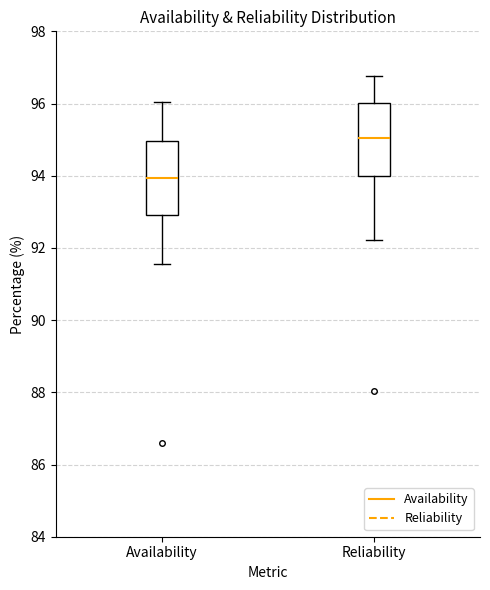

Where does the median line of the box for Availability sit on the y-axis? The values are not printed on the chart, so give them approximately, as read against the axis.

94.0